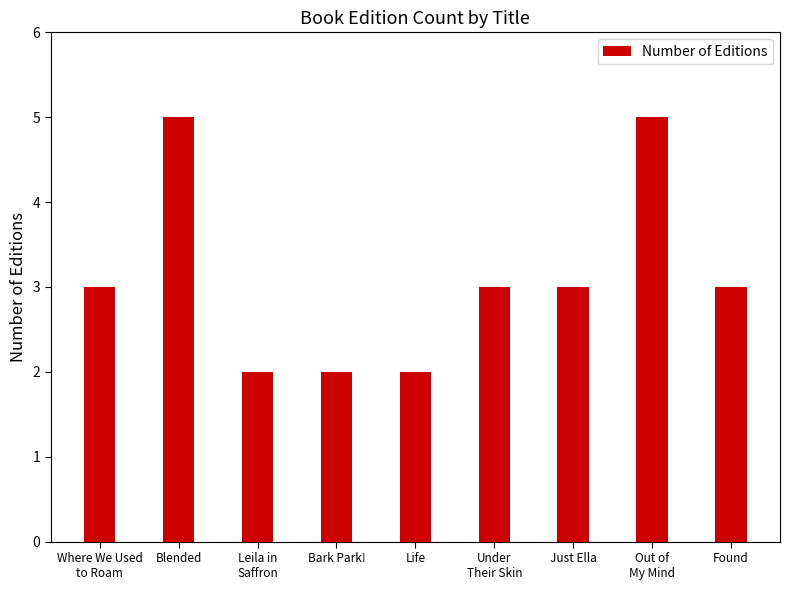

The chart shows a value of 2 at Life. True or false?

True